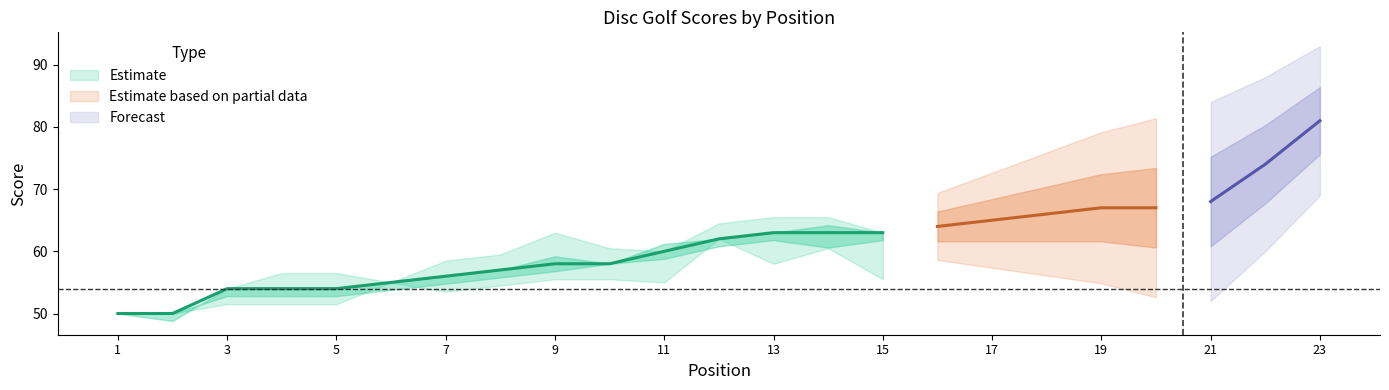

Does the chart display data point markers on the line(s)?

No